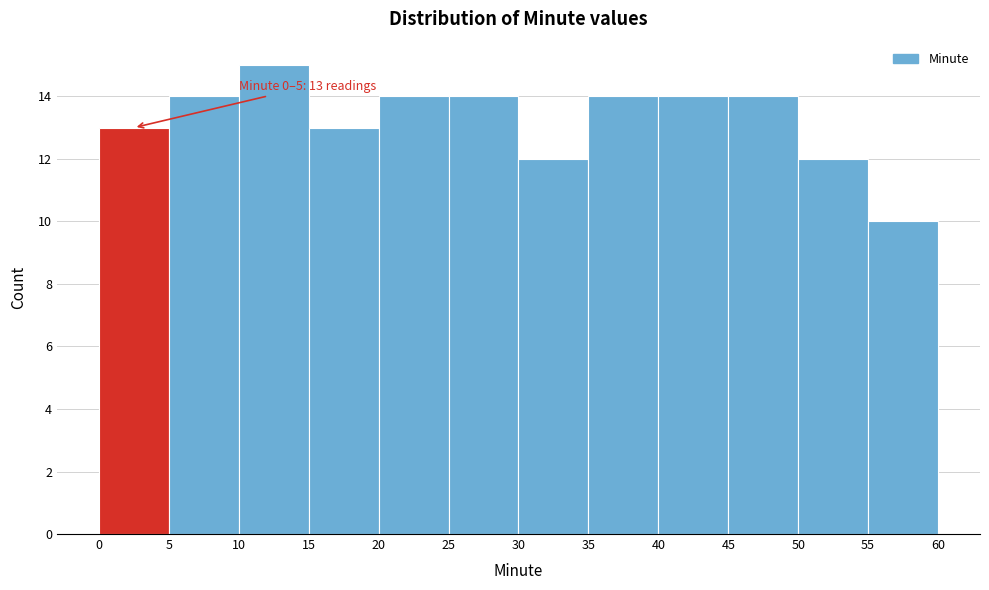

Over which range of the x-axis is the bar tallest?

10 to 15